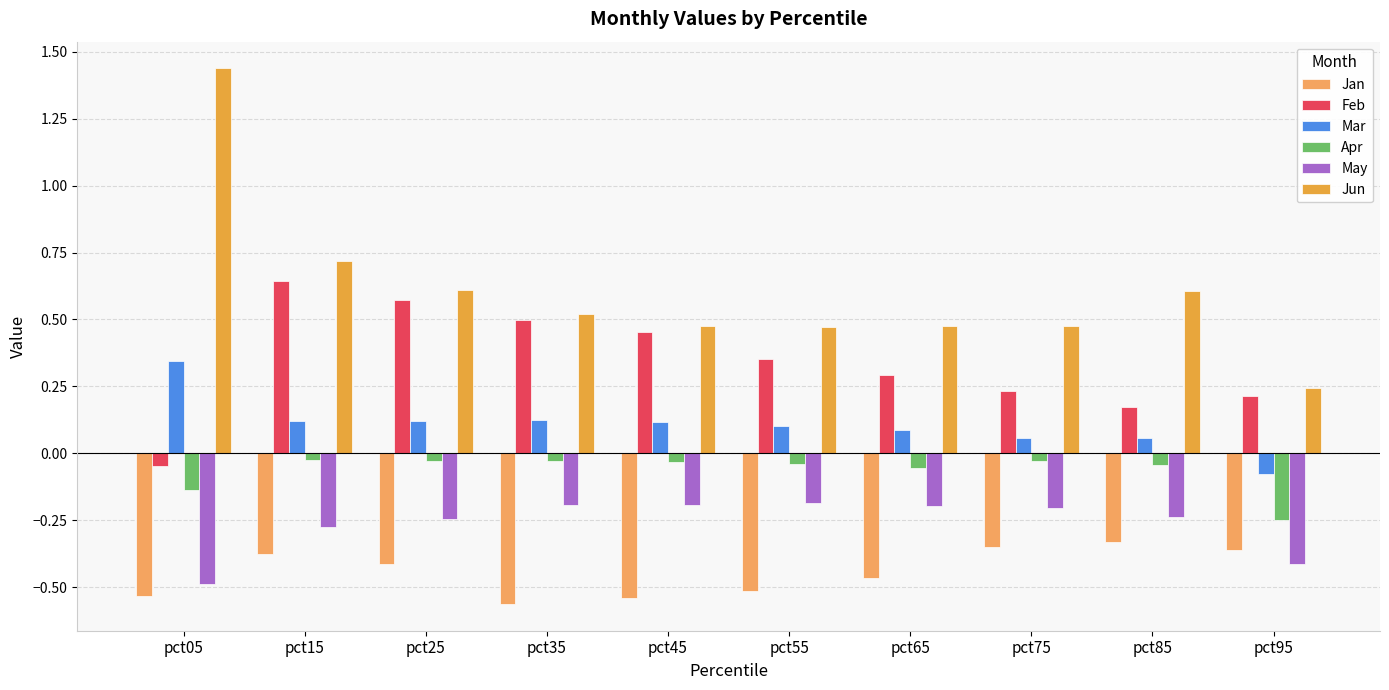

At which label is Jan closest to 0?

pct85